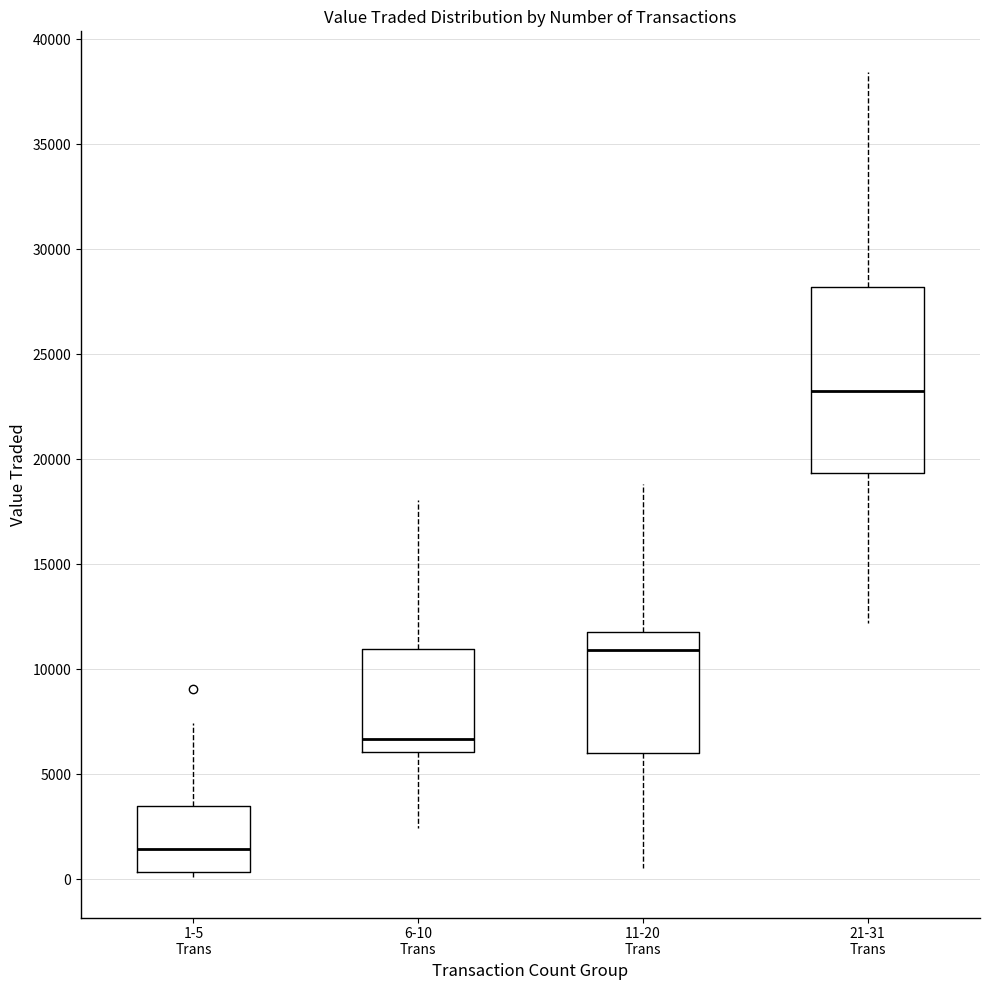

Comparing the boxes themselves (not the whiskers), which one is the tallest?

21-31 Trans